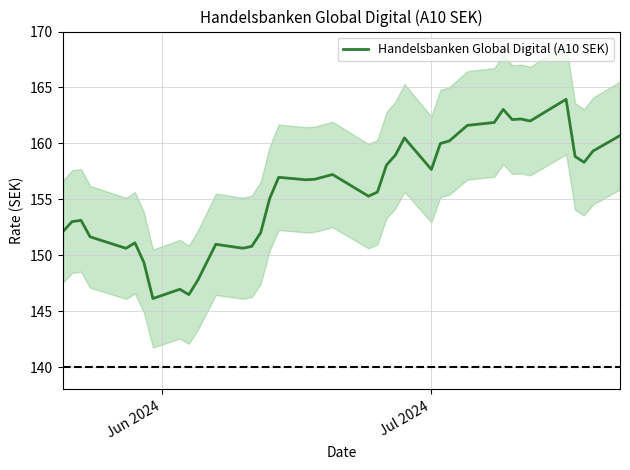

What is the highest value of the Handelsbanken Global Digital (A10 SEK) series?

163.9